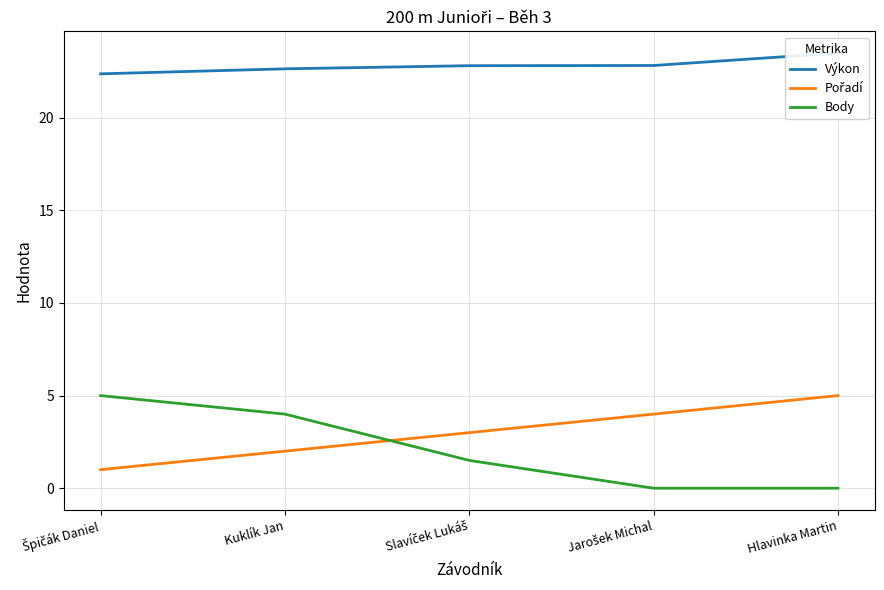

Which series has the largest range (max minus min)?

Body